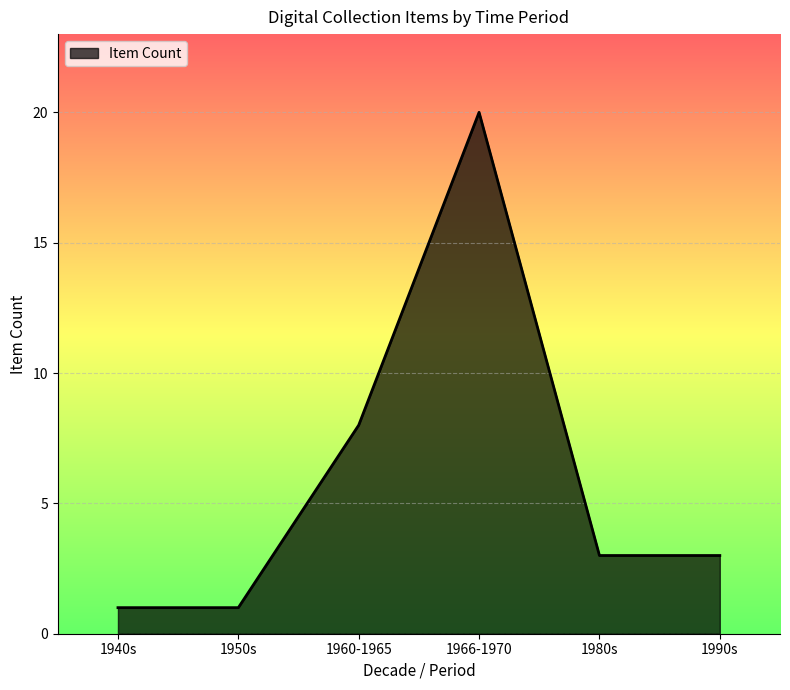

At which category does the chart reach its peak across all series?

1966-1970